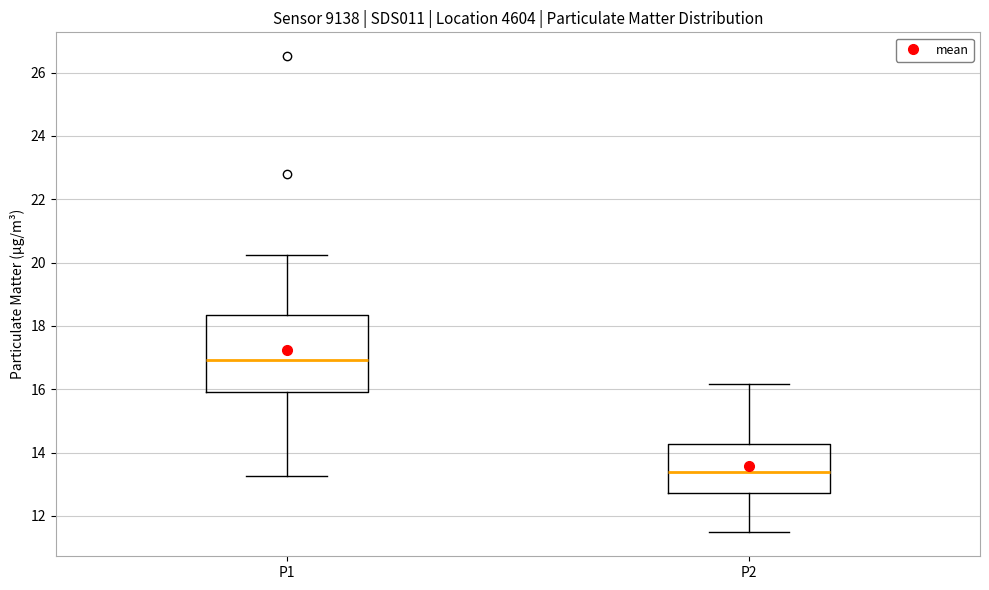

Which box is the tallest, from its lower edge to its upper edge?

P1